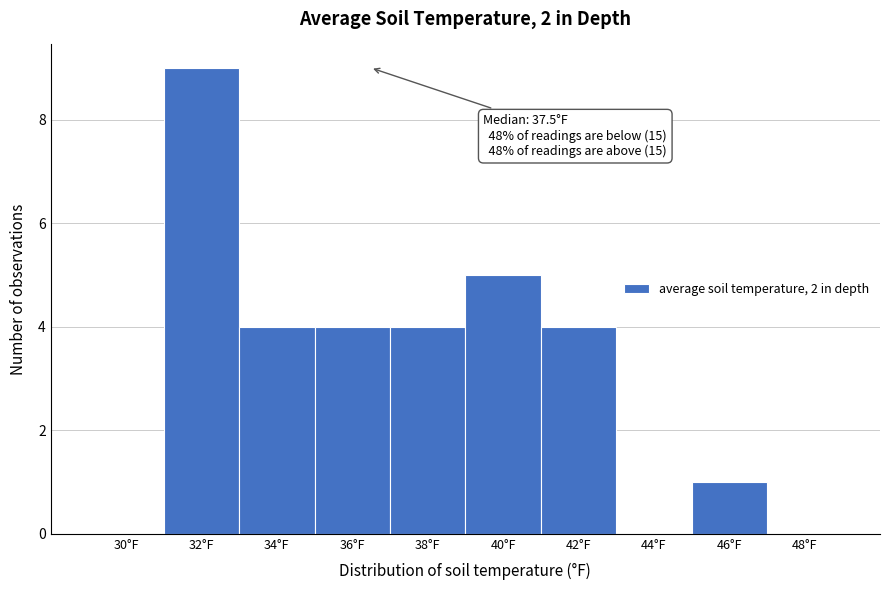

Reading right to left, transcribe all the data shown in this chart.

48°F=0	46°F=1	44°F=0	42°F=4	40°F=5	38°F=4	36°F=4	34°F=4	32°F=9	30°F=0